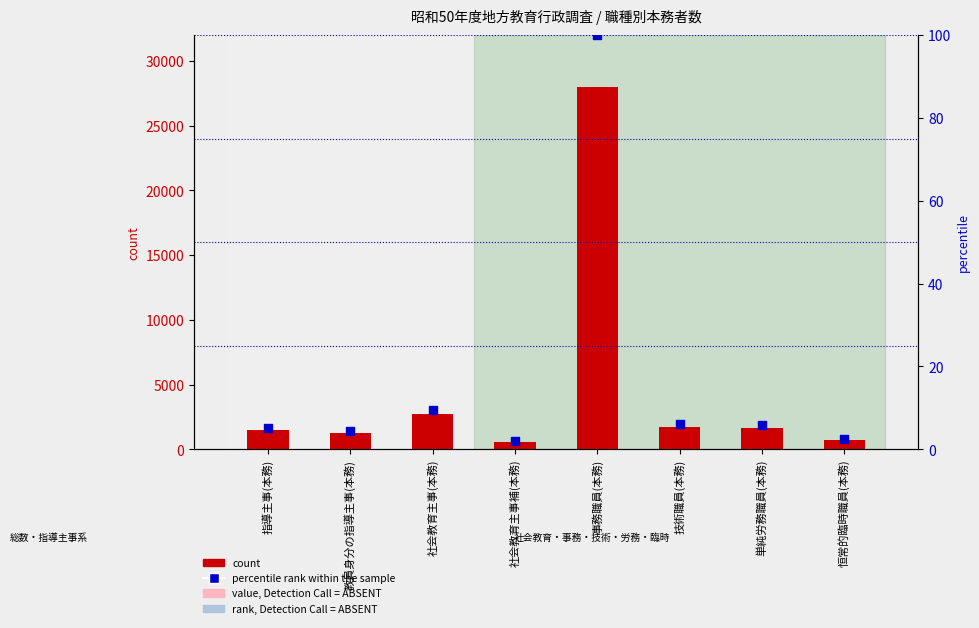

Which series contains the lowest Y value?

percentile rank within the sample